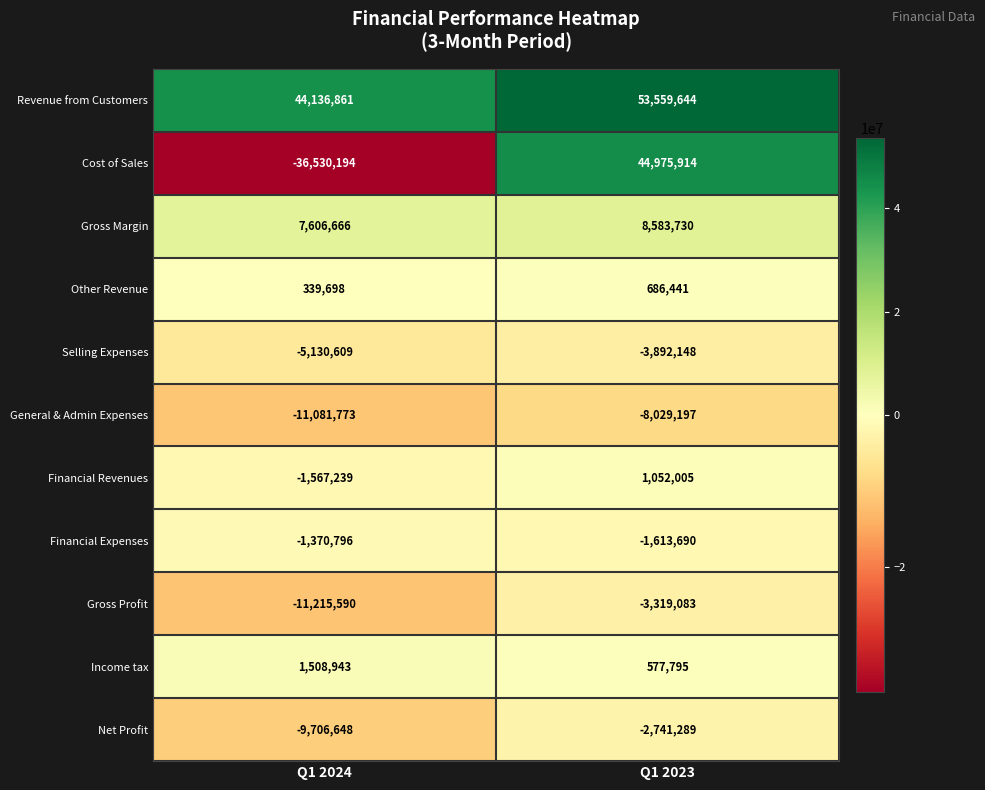

Reading right to left, what are all the values shown in this chart?

Revenue from Customers: Q1 2023=53559644	Q1 2024=44136861
Cost of Sales: Q1 2023=44975914	Q1 2024=-36530194
Gross Margin: Q1 2023=8583730	Q1 2024=7606666
Other Revenue: Q1 2023=686441	Q1 2024=339698
Selling Expenses: Q1 2023=-3892148	Q1 2024=-5130609
General & Admin Expenses: Q1 2023=-8029197	Q1 2024=-11081773
Financial Revenues: Q1 2023=1052005	Q1 2024=-1567239
Financial Expenses: Q1 2023=-1613690	Q1 2024=-1370796
Gross Profit: Q1 2023=-3319083	Q1 2024=-11215590
Income tax: Q1 2023=577795	Q1 2024=1508943
Net Profit: Q1 2023=-2741289	Q1 2024=-9706648